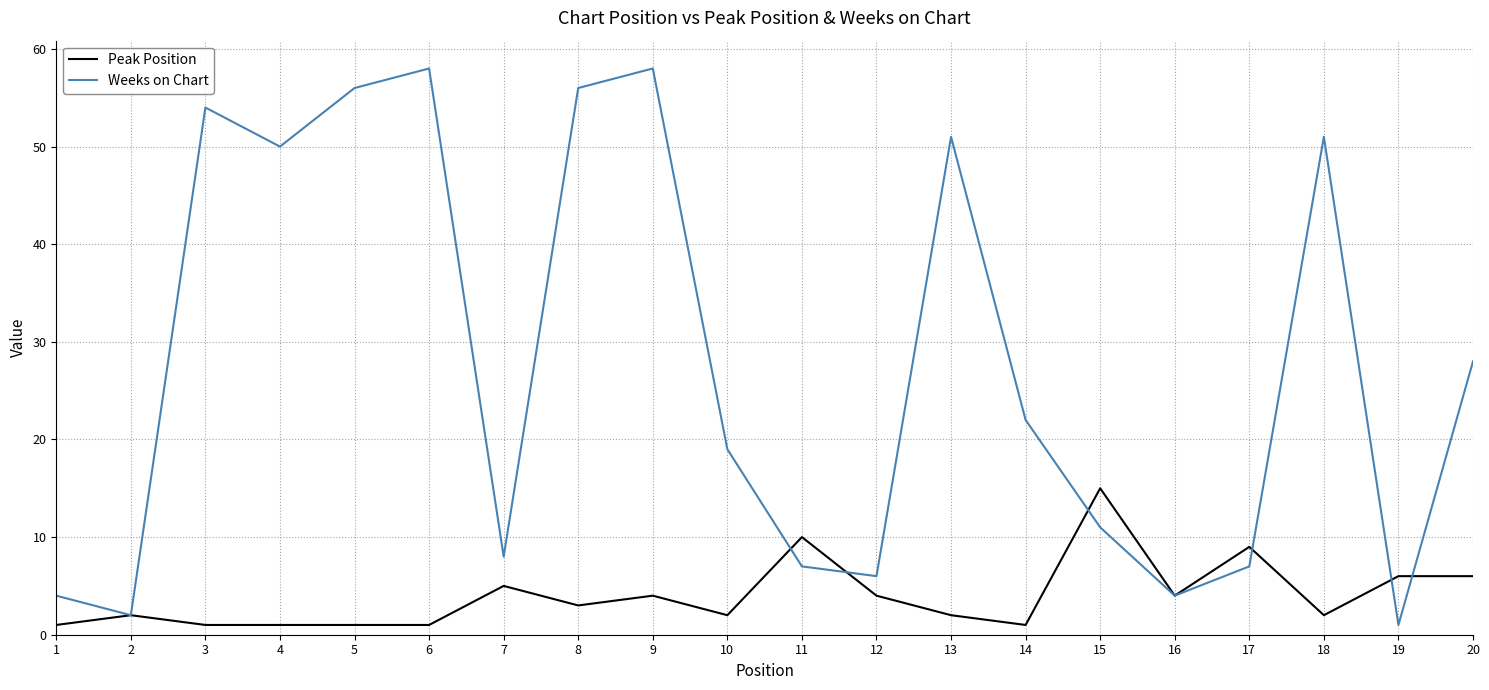

Reading left to right, what are all the values shown in this chart?

Peak Position: 1=1	2=2	3=1	4=1	5=1	6=1	7=5	8=3	9=4	10=2	11=10	12=4	13=2	14=1	15=15	16=4	17=9	18=2	19=6	20=6
Weeks on Chart: 1=4	2=2	3=54	4=50	5=56	6=58	7=8	8=56	9=58	10=19	11=7	12=6	13=51	14=22	15=11	16=4	17=7	18=51	19=1	20=28